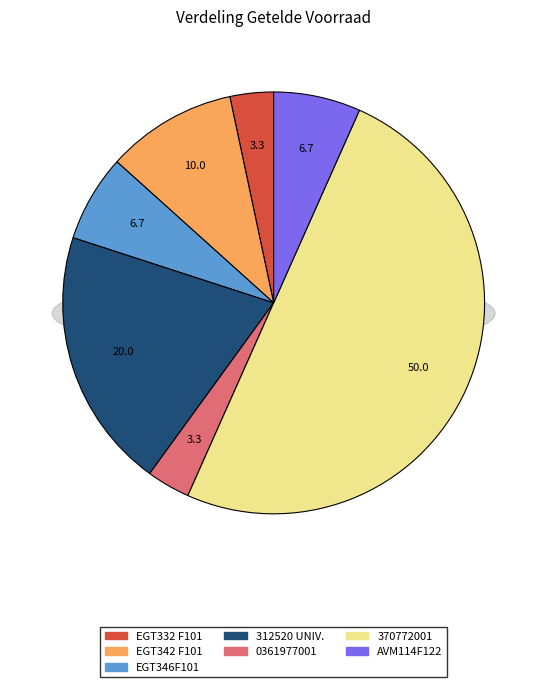

To the nearest percent, what portion does EGT346F101 INSTEEKTEMP.OPNEMER represent?

7%